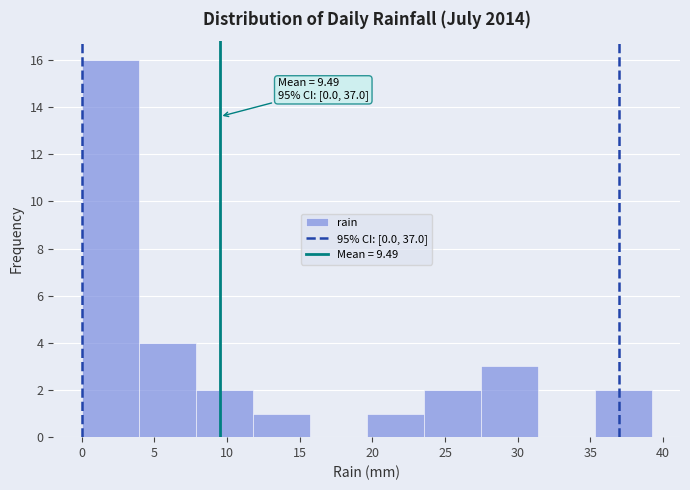

Over which range of the x-axis is the bar tallest?

0.0 to 4.0